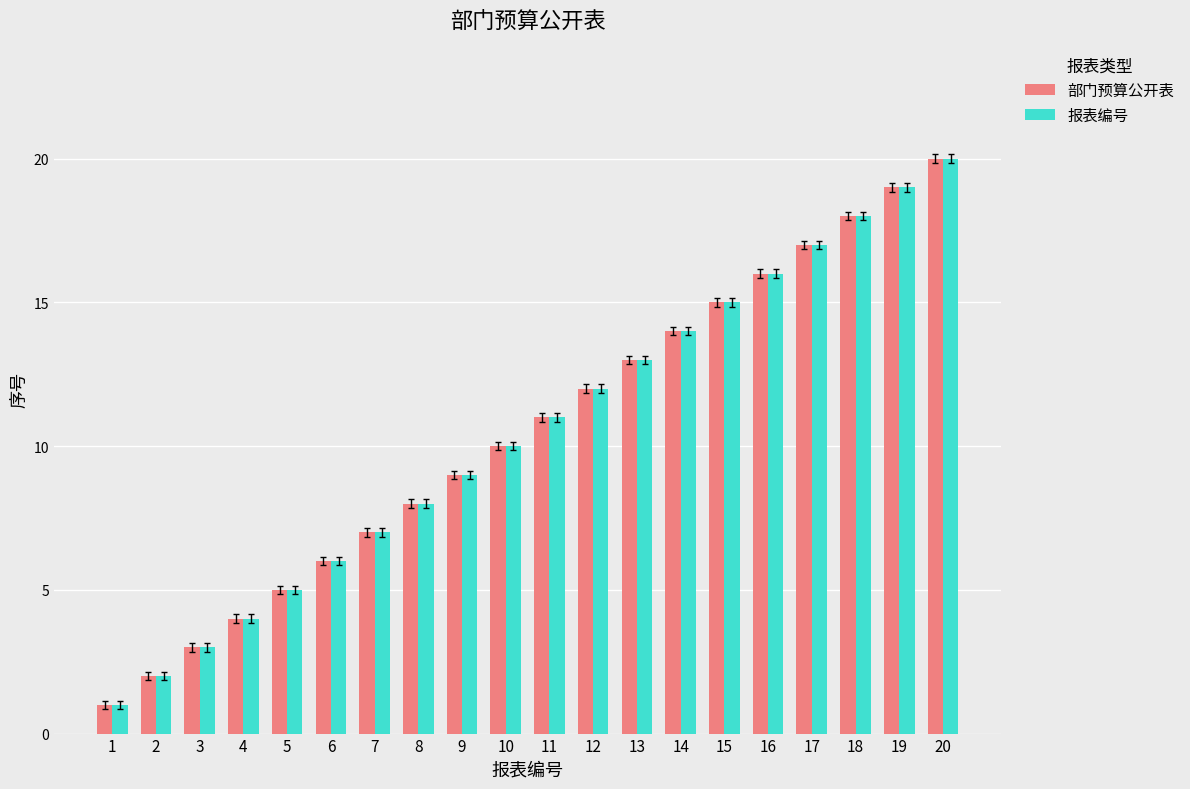

Is it true that 部门预算公开表 equals 30 at 19?

False